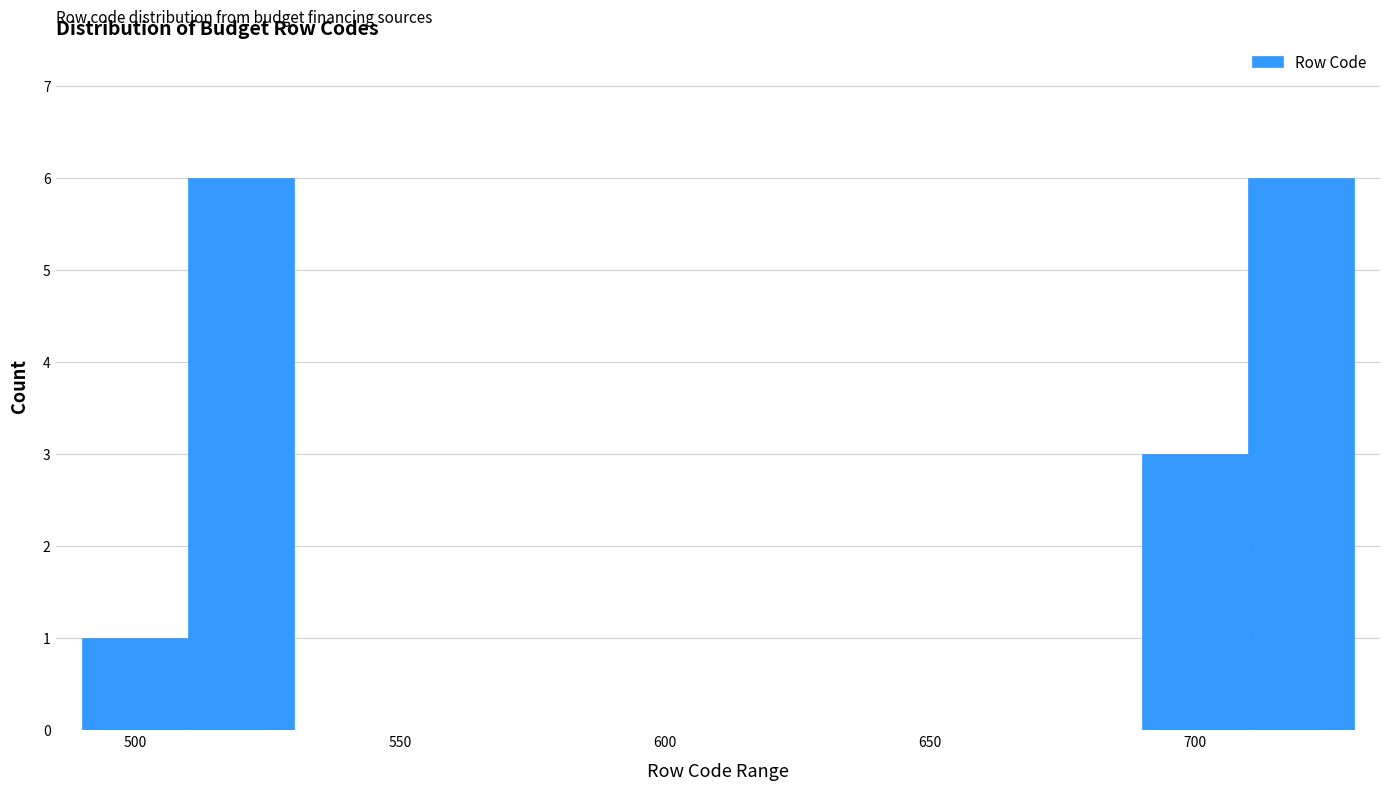

Reading left to right, transcribe this chart: for each bar, give the range it covers on the x-axis and its height. The values are not printed on the chart, so give them approximately, as read against the axis.

490 to 510: 1
510 to 530: 6
530 to 690: 0
690 to 710: 3
710 to 730: 6